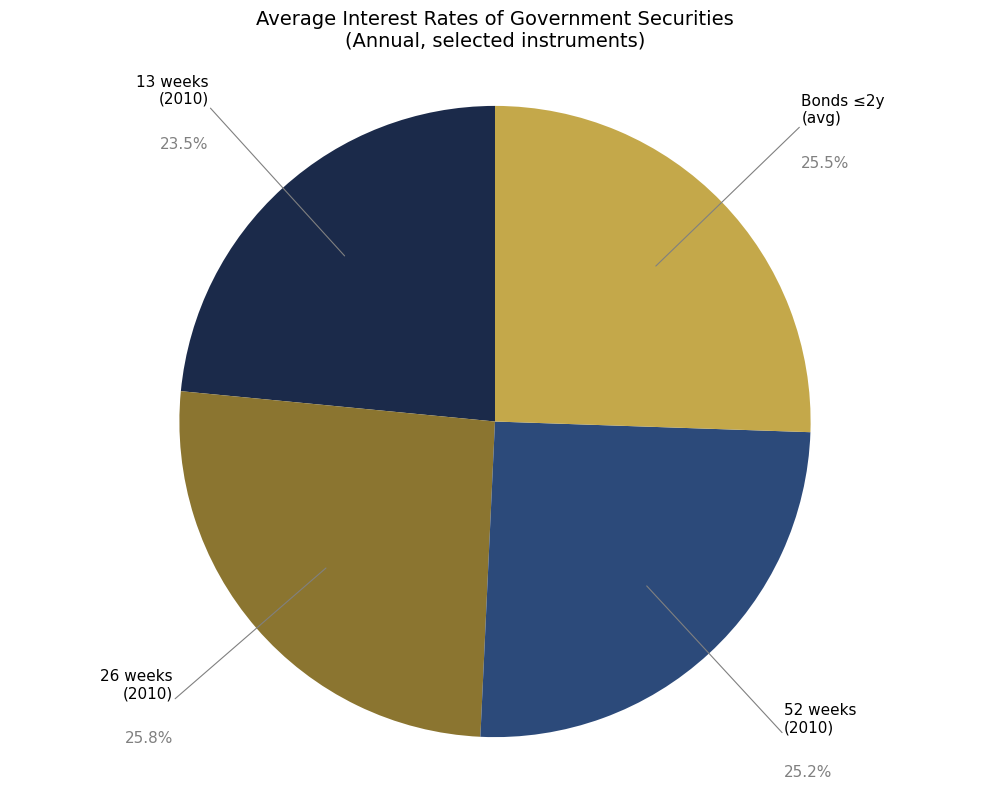

Do 52 weeks (2010) and 13 weeks (2010) together represent more than half of the pie?

No